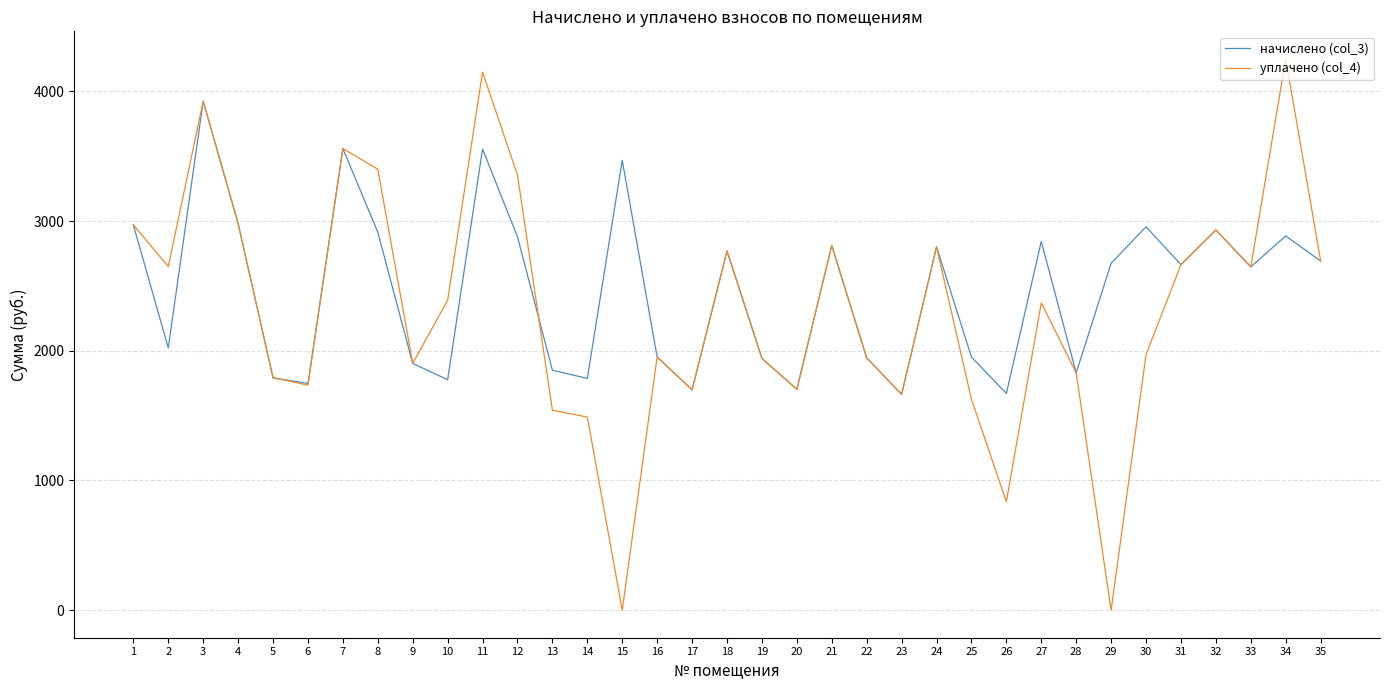

Which series has the largest range (max minus min)?

уплачено (col_4)